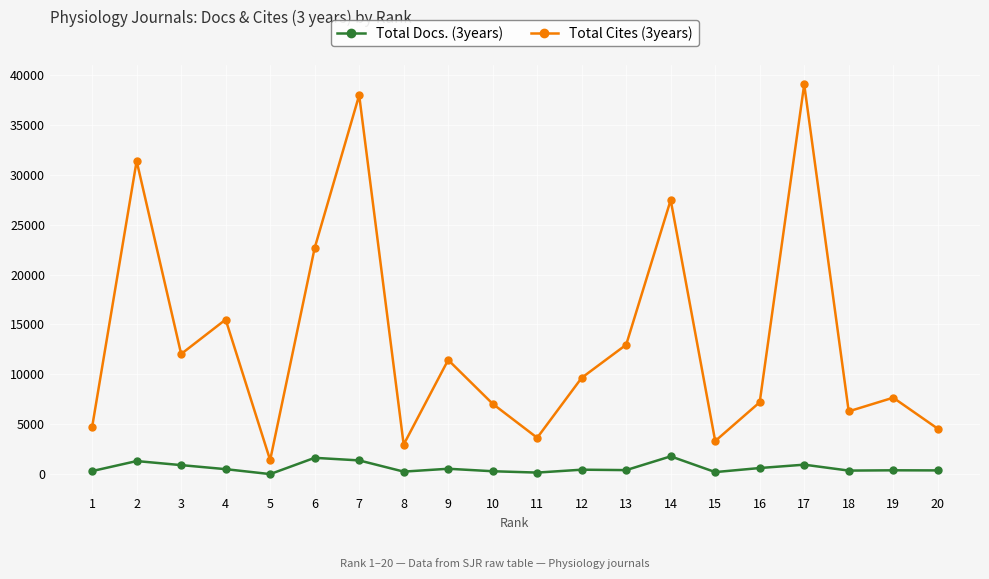

At which category does Total Docs. (3years) reach its first local valley?

5